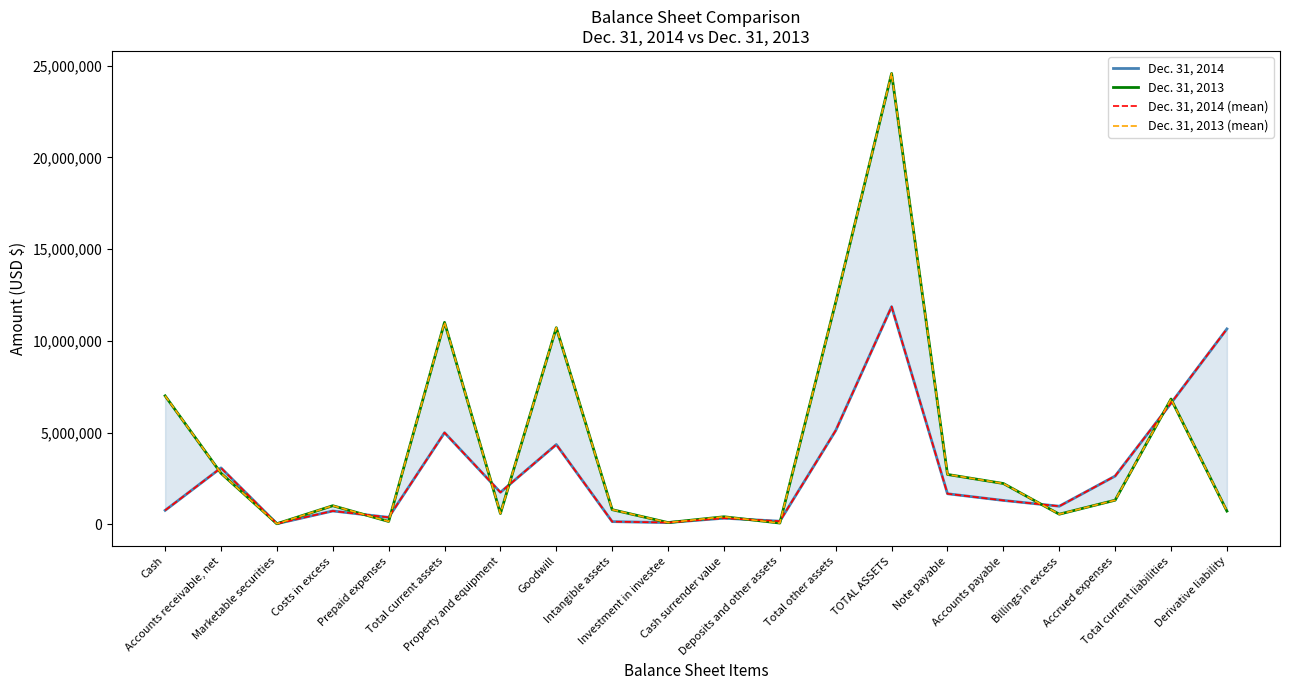

Is the value of Dec. 31, 2013 (mean) at Accounts receivable, net greater than the value of Dec. 31, 2014 (mean) at Cash?

Yes